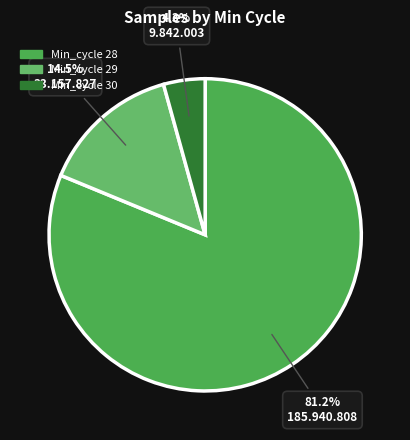

Is there any slice that represents more than half of the pie?

Yes